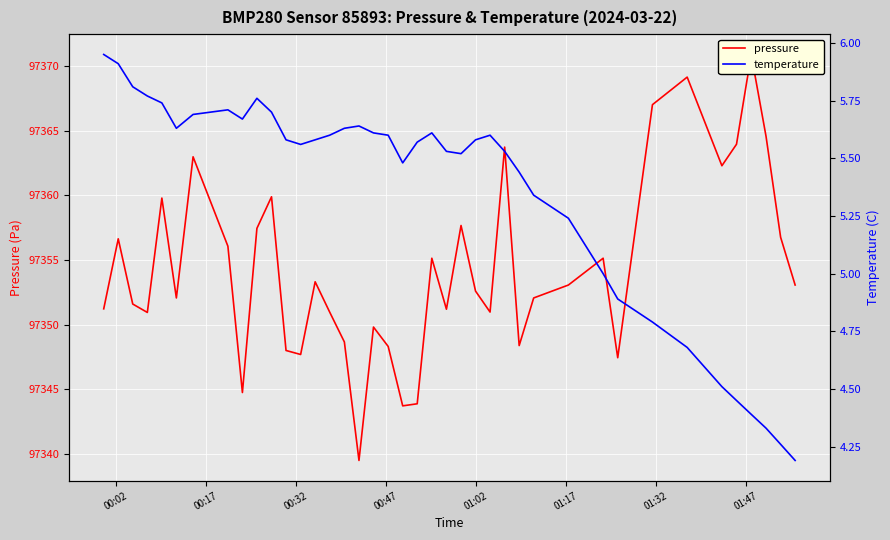

Reading right to left, extract all data points from this chart.

pressure: 97353.1	97356.8	97364.6	97370.9	97363.9	97362.3	97369.1	97367.0	97347.4	97355.1	97353.1	97352.1	97348.4	97363.7	97351.0	97352.6	97357.7	97351.2	97355.1	97343.9	97343.7	97348.3	97349.8	97339.5	97348.7	97351.0	97353.3	97347.7	97348.0	97359.9	97357.4	97344.8	97356.1	97363.0	97352.1	97359.8	97350.9	97351.6	97356.6	97351.2
temperature: 4.2	4.3	4.3	4.4	4.5	4.5	4.7	4.8	4.9	5.0	5.2	5.3	5.4	5.5	5.6	5.6	5.5	5.5	5.6	5.6	5.5	5.6	5.6	5.6	5.6	5.6	5.6	5.6	5.6	5.7	5.8	5.7	5.7	5.7	5.6	5.7	5.8	5.8	5.9	6.0